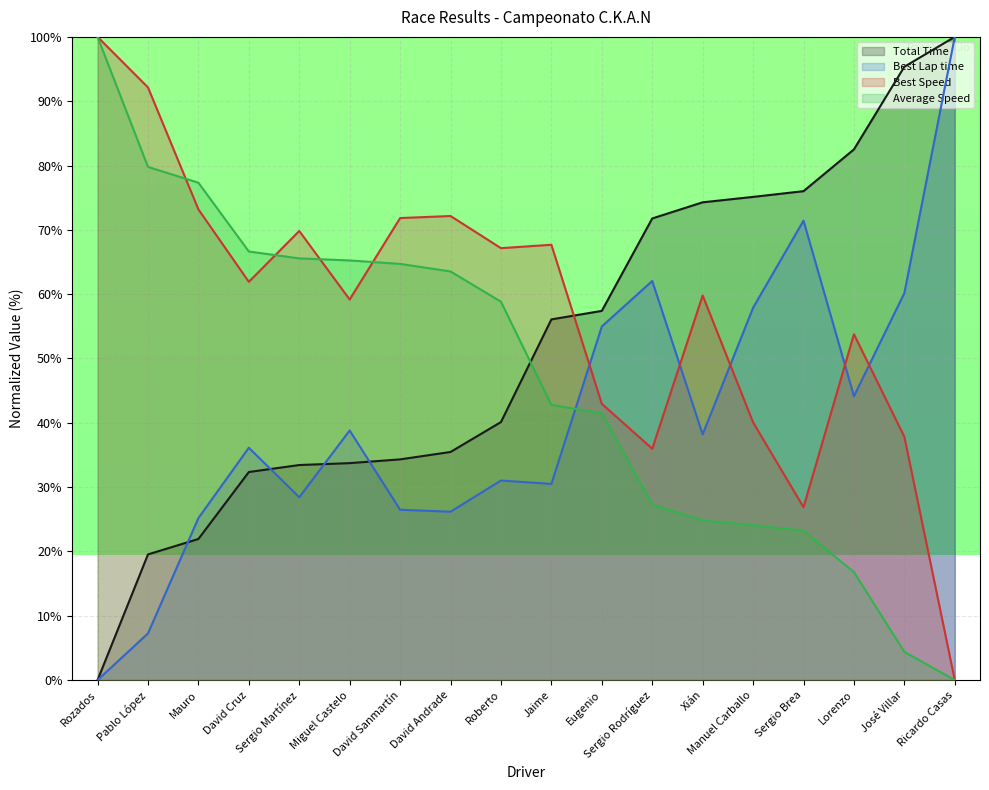

At which label does Total Time first exceed 56?

Jaime